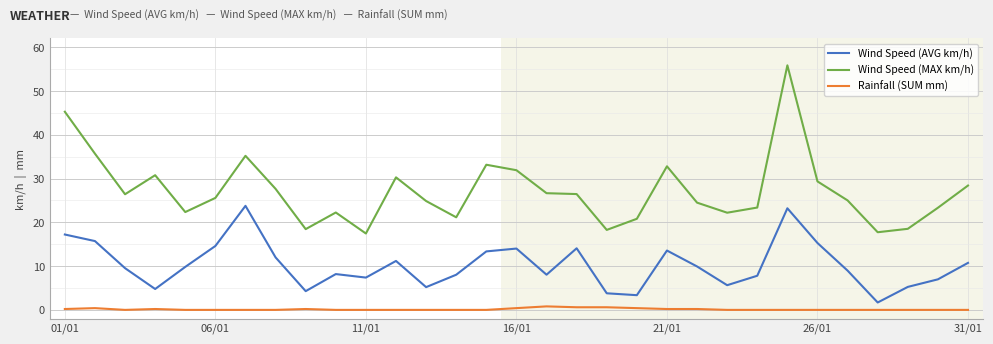

True or false: Wind Speed (AVG km/h) and Rainfall (SUM mm) cross at least once.

False